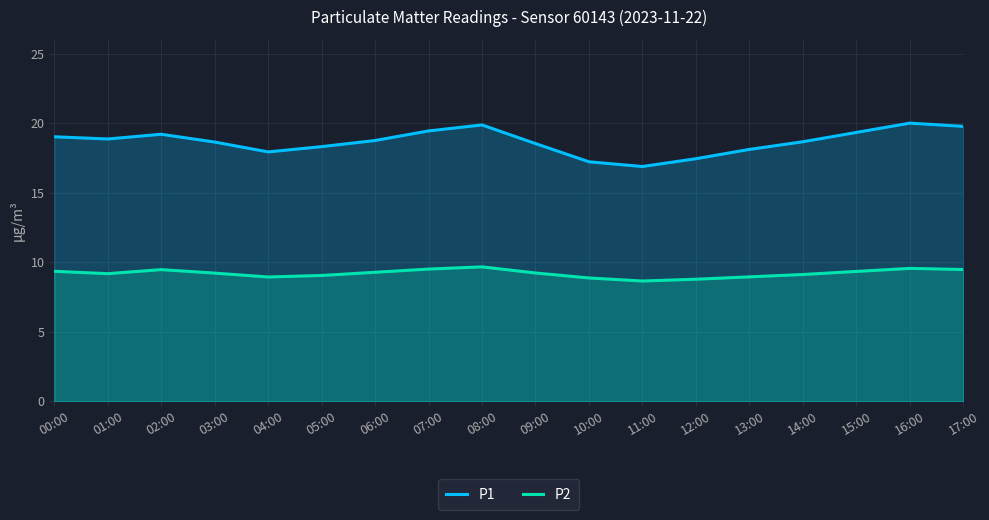

Which category has the highest value in the P1 series?

16:00